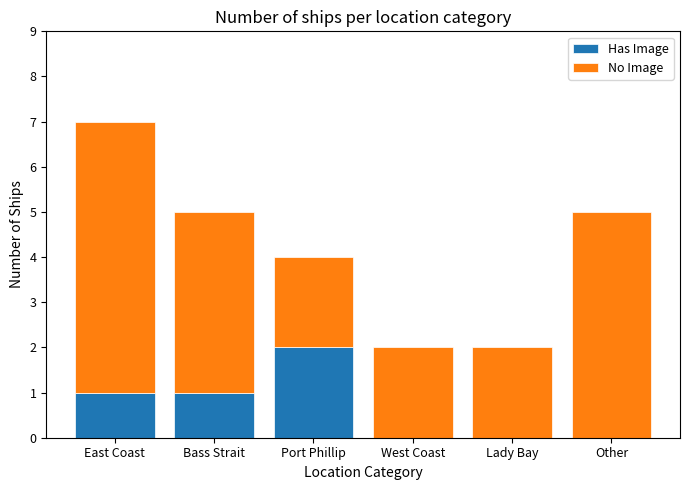

What is the sum of all Has Image values?

4